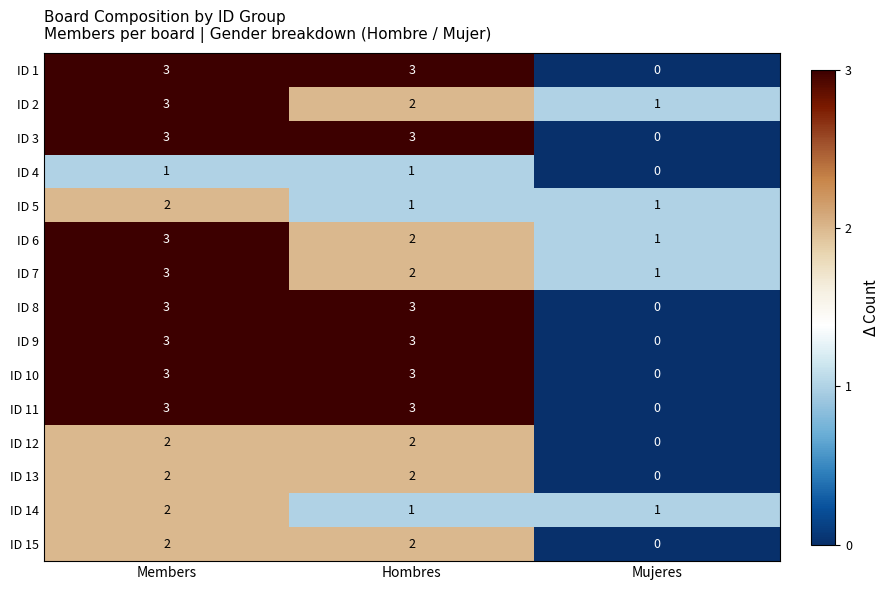

What is the sum of the ID 7 values at Hombres and Members?

5